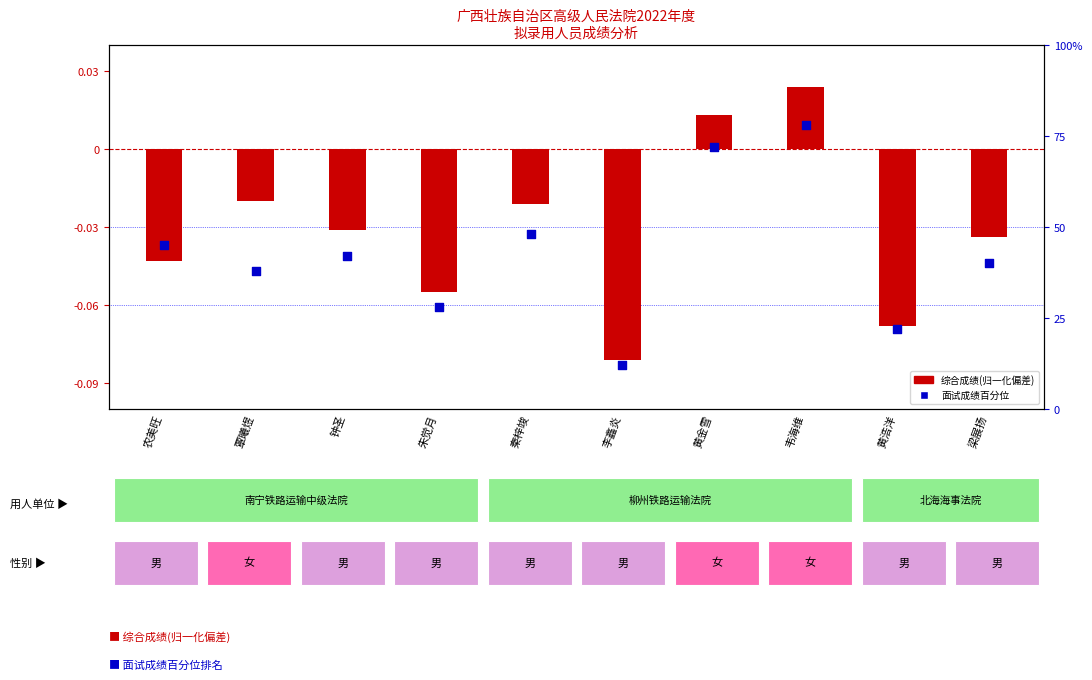

Which series contains the lowest Y value?

综合成绩(归一化)